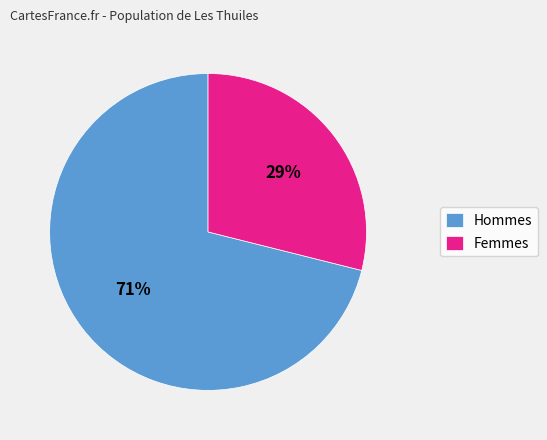

Which slice is the largest?

Hommes